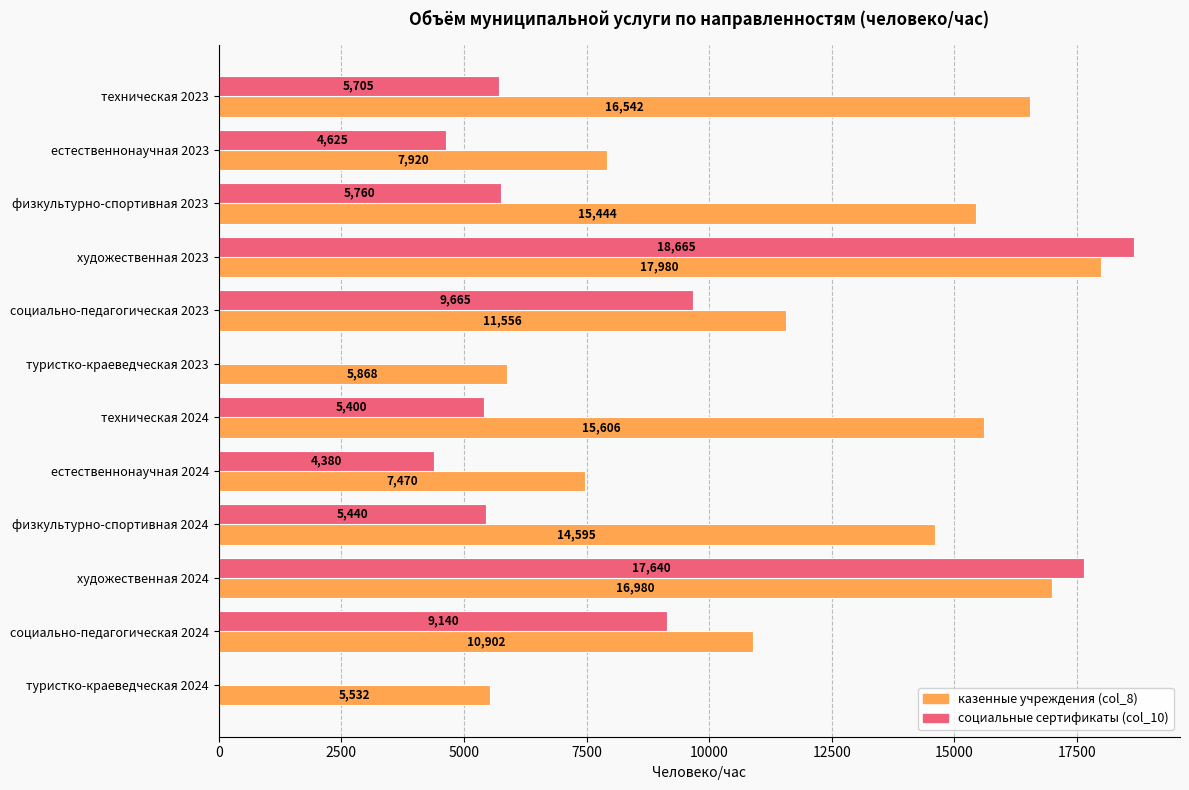

At which category is the sum across all series the highest?

художественная 2023